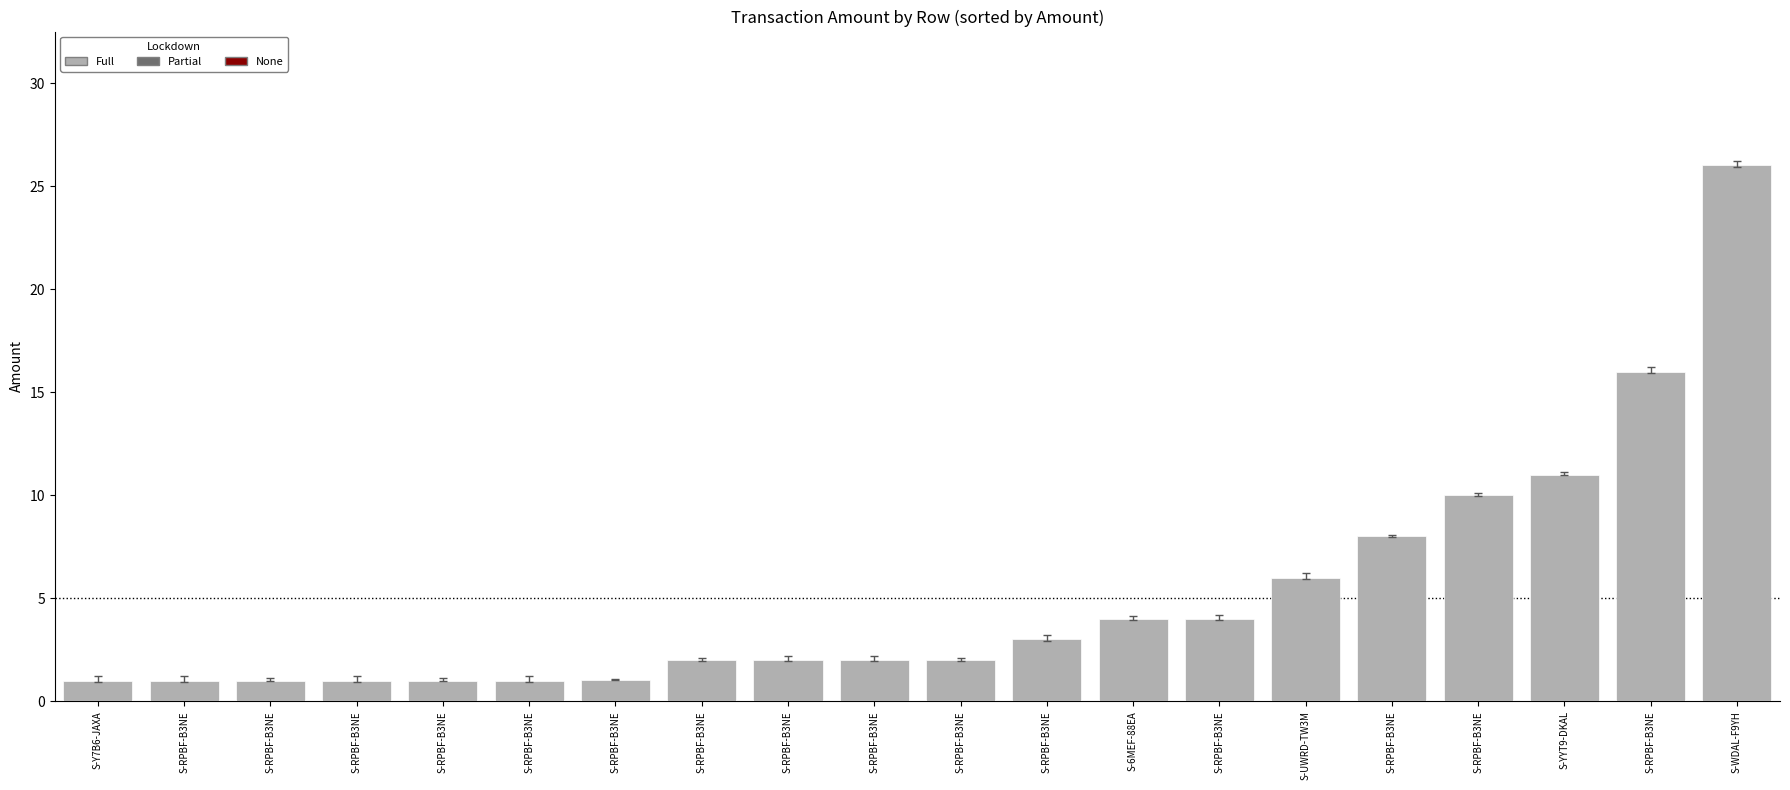

What is the label of the 1st bar from the right?

S-WDAL-F9YH